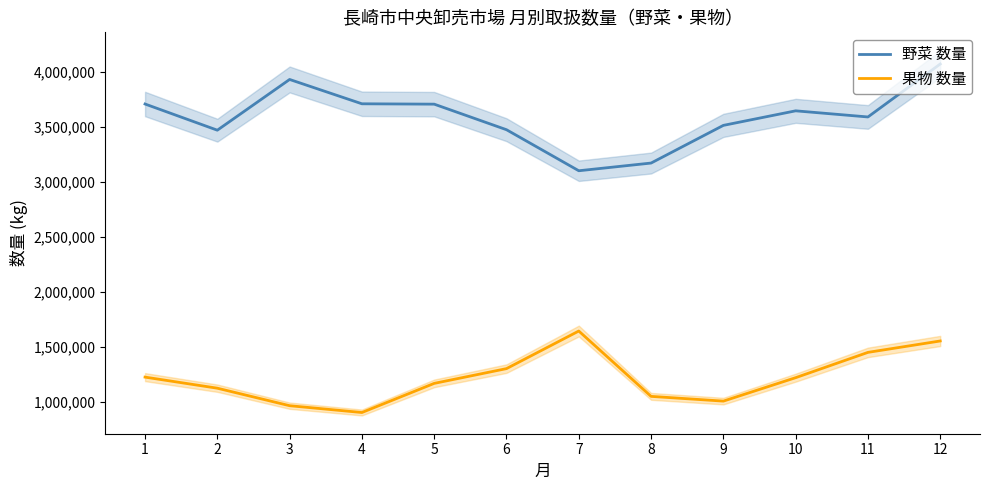

What is the average value of the 果物 数量 series?

1215185